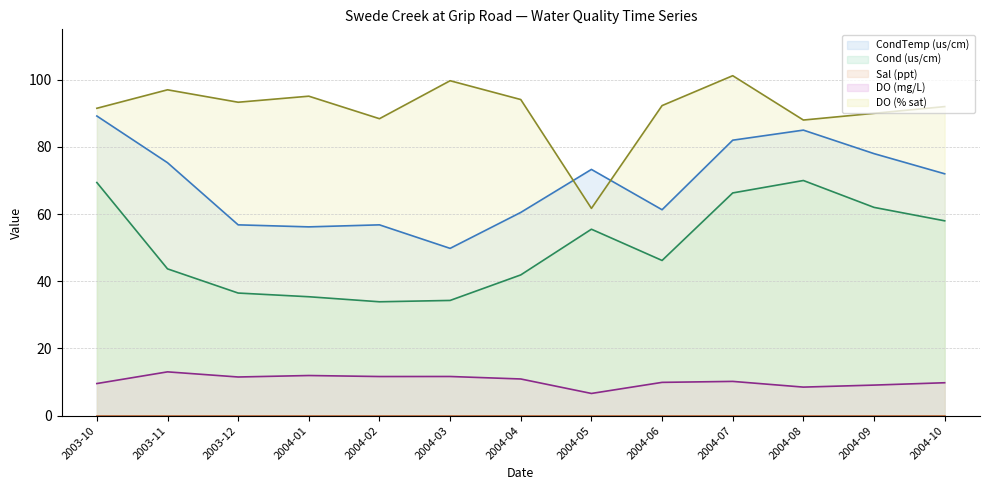

What is the greatest value displayed?

101.2